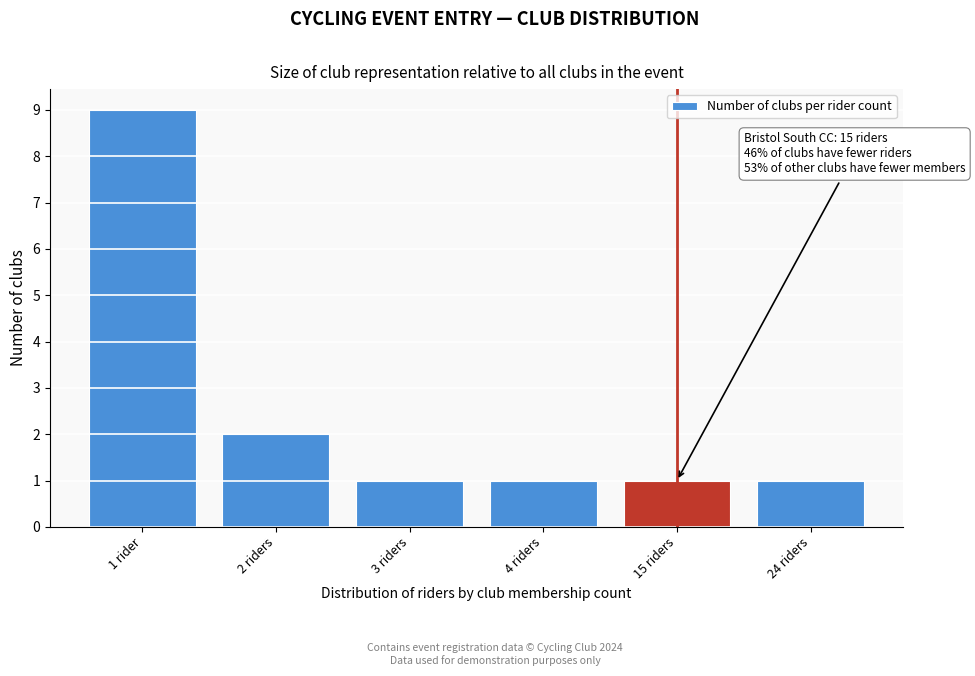

Reading left to right, list all the values displayed in this chart.

1 rider=9	2 riders=2	3 riders=1	4 riders=1	15 riders=1	24 riders=1